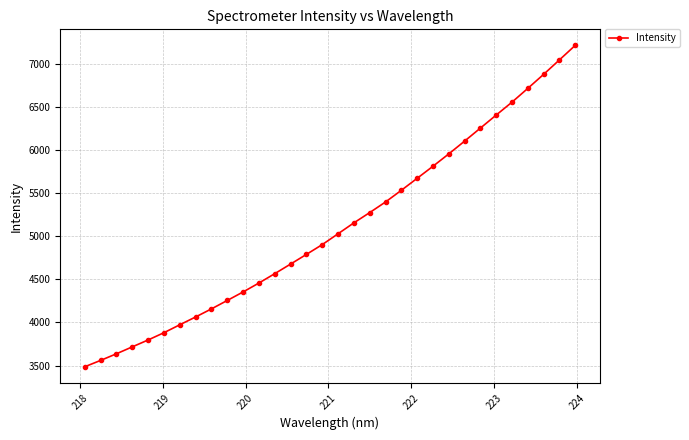

How many data points are less than 5027?

16